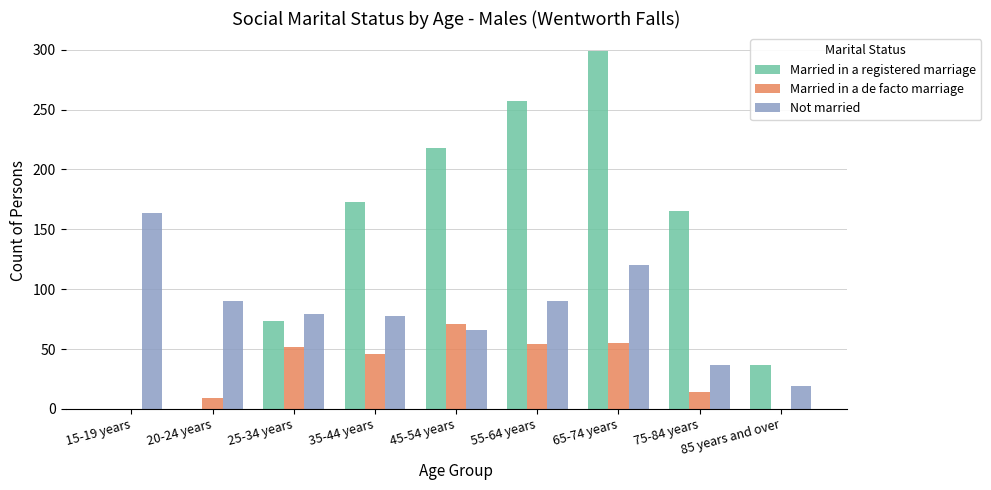

Is the value of Not married at 75-84 years greater than the value of Married in a registered marriage at 65-74 years?

No